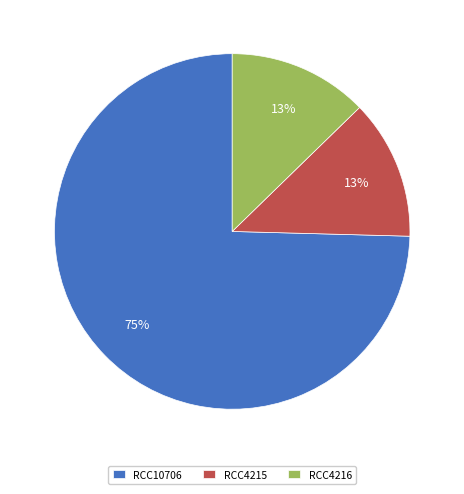

To the nearest percent, what portion does RCC4216 represent?

13%